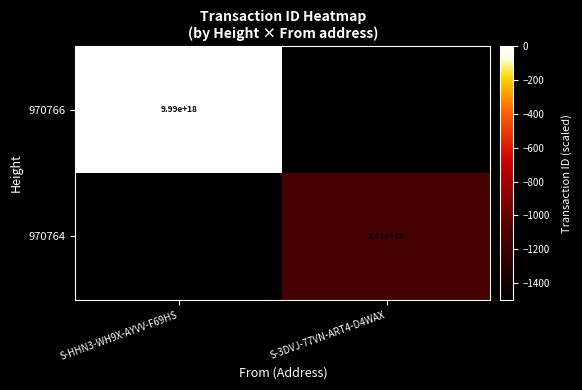

Which label corresponds to the largest value in the chart?

S-HHN3-WH9X-AYVV-F69HS